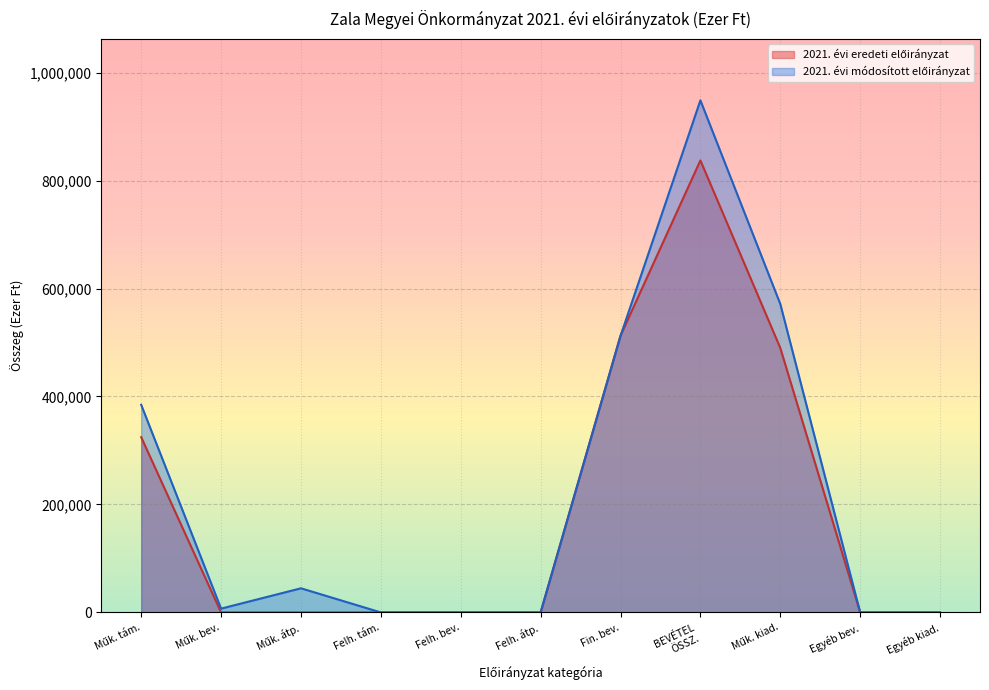

What is the total value across all series at Fin. bev.?

1024963